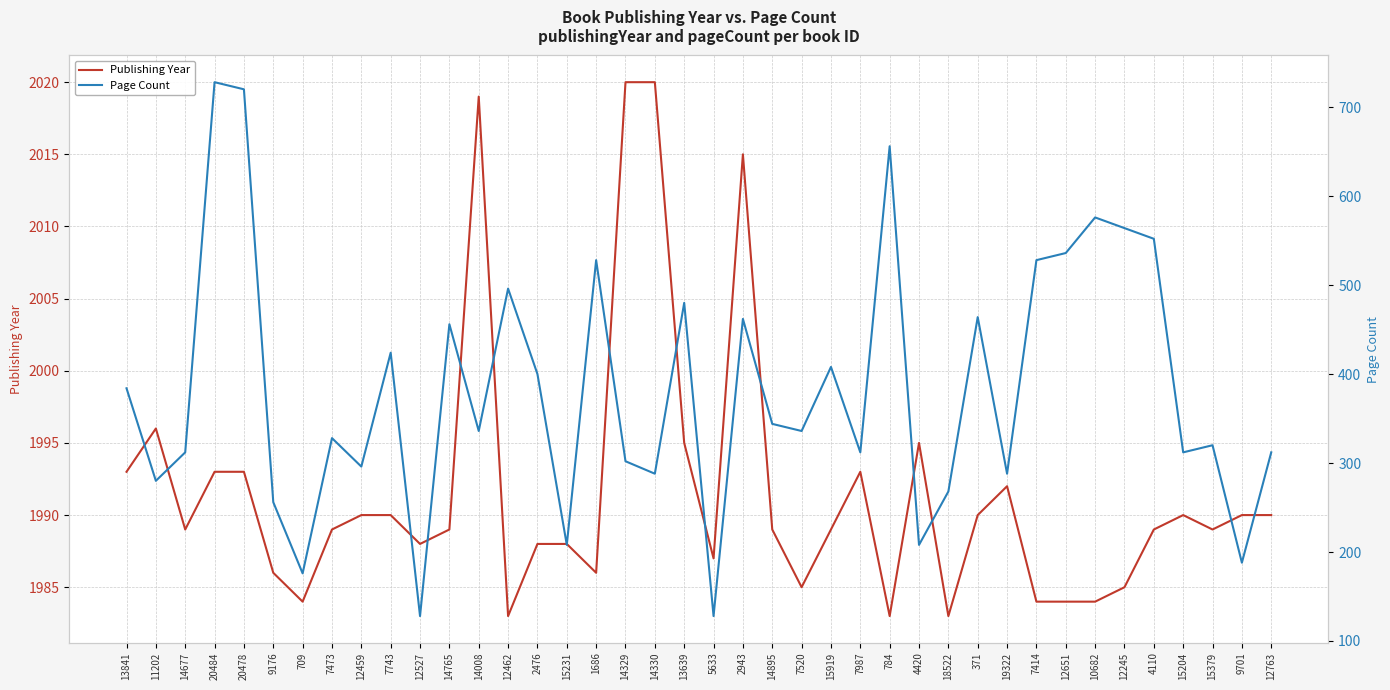

Reading right to left, extract all data points from this chart.

Publishing Year: 1990	1990	1989	1990	1989	1985	1984	1984	1984	1992	1990	1983	1995	1983	1993	1989	1985	1989	2015	1987	1995	2020	2020	1986	1988	1988	1983	2019	1989	1988	1990	1990	1989	1984	1986	1993	1993	1989	1996	1993
Page Count: 312	188	320	312	552	564	576	536	528	288	464	268	208	656	312	408	336	344	462	128	480	288	302	528	208	400	496	336	456	128	424	296	328	176	256	720	728	312	280	384